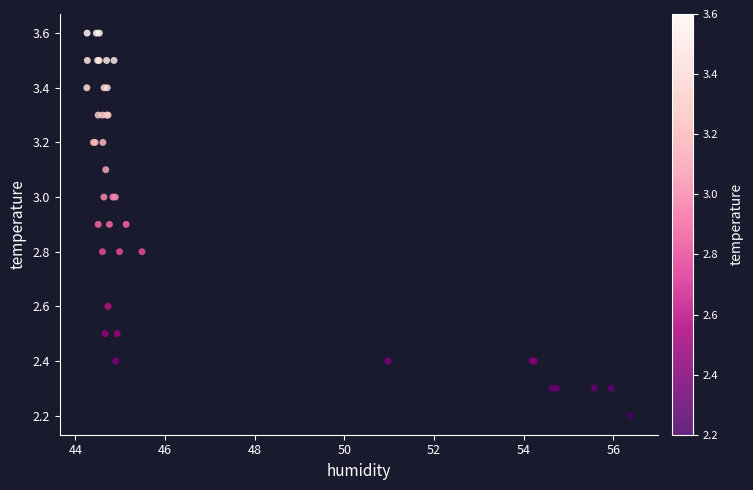

What Y value in the scatter plot is closest to 2?

2.2